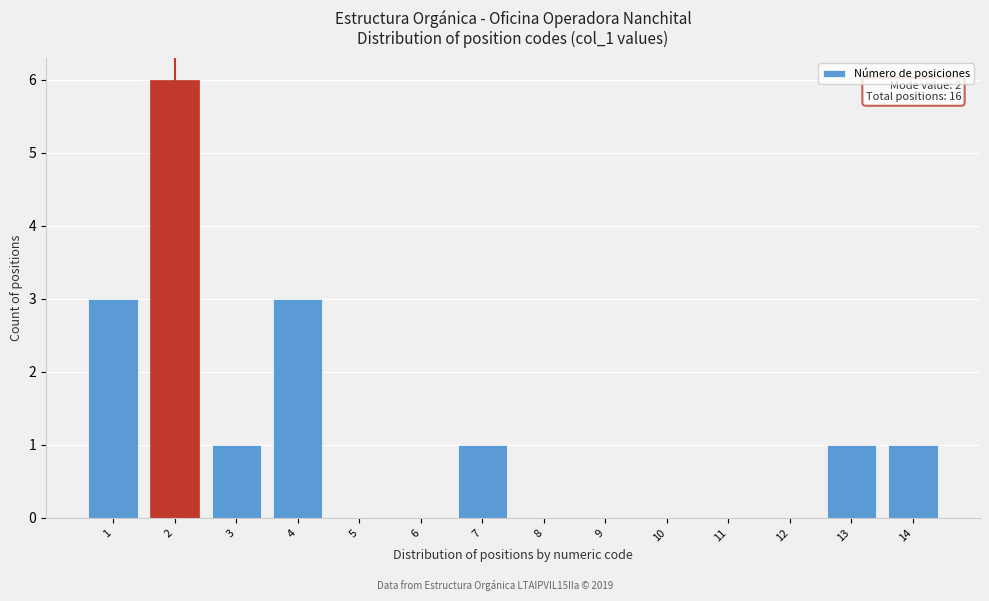

Reading right to left, extract all data points from this chart.

14=1	13=1	12=0	11=0	10=0	9=0	8=0	7=1	6=0	5=0	4=3	3=1	2=6	1=3